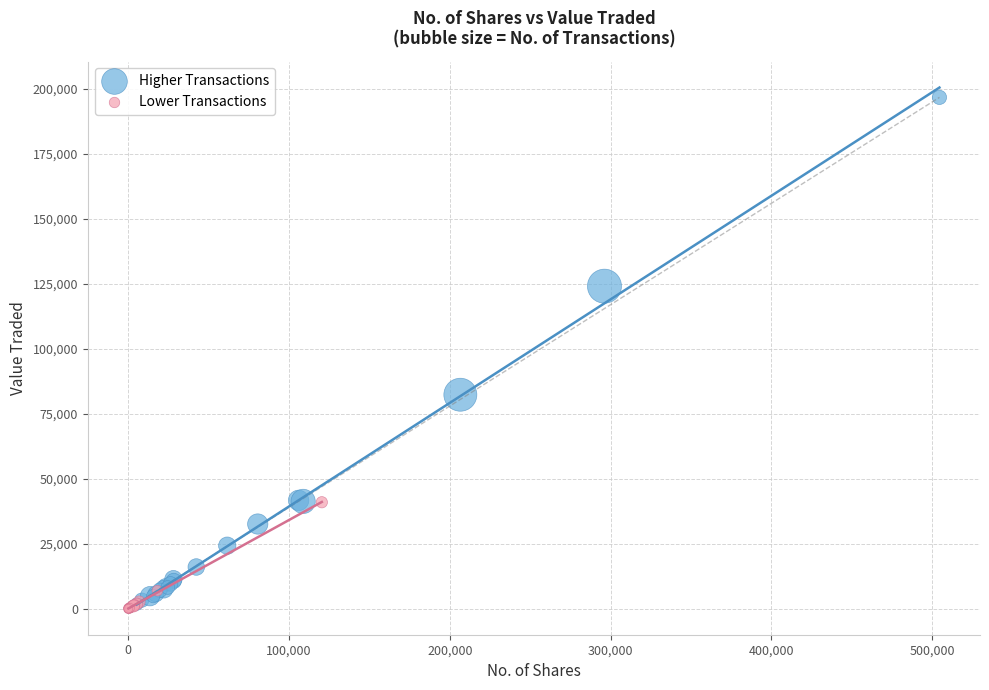

Which series reaches the minimum Y coordinate?

Lower Transactions